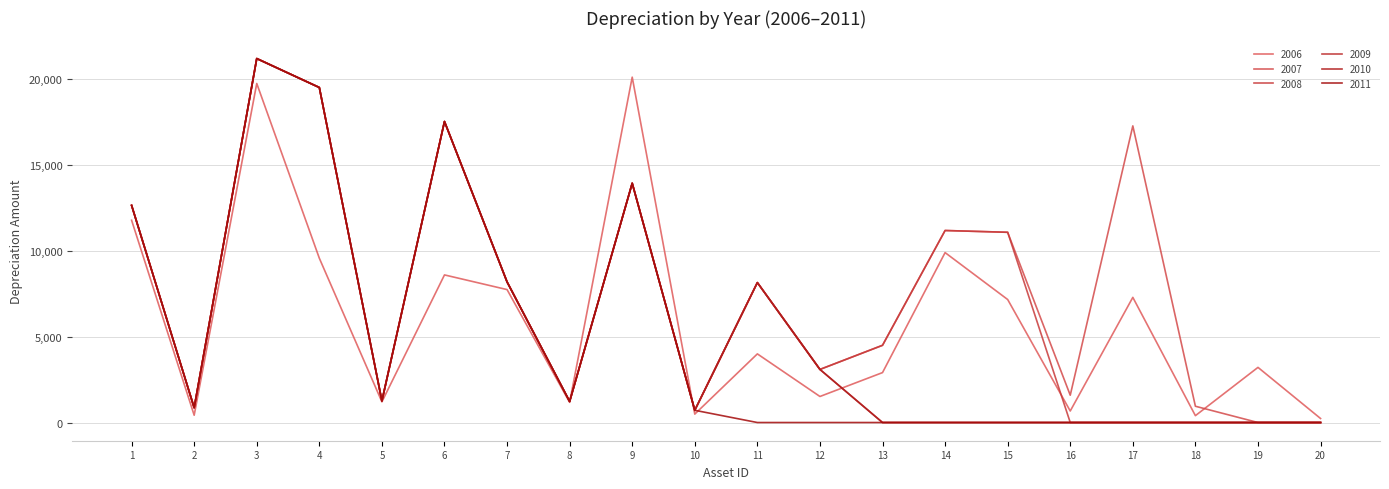

Reading left to right, what are all the values shown in this chart?

2006: 11785.3	424.7	19756.4	9573.8	1204.5	8601.6	7746.1	1176.1	20124.8	490.3	3999.6	1517.4	2909.6	9901.4	7167.5	671.8	7292.6	400.2	3213.2	234.3
2007: 12651.9	861.1	21209.0	19522.1	1256.1	17539.5	8195.2	1226.5	13943.2	713.0	8155.7	3094.1	4500.0	11188.9	11085.3	1592.3	17284.3	948.6	0.0	0.0
2008: 12651.9	861.1	21209.0	19522.1	1256.1	17539.5	8195.2	1226.5	13943.2	713.0	8155.7	3094.1	4500.0	11188.9	11085.3	0.0	0.0	0.0	0.0	0.0
2009: 12651.9	861.1	21209.0	19522.1	1256.1	17539.5	8195.2	1226.5	13943.2	713.0	8155.7	3094.1	0.0	0.0	0.0	0.0	0.0	0.0	0.0	0.0
2010: 12651.9	861.1	21209.0	19522.1	1256.1	17539.5	8195.2	1226.5	13943.2	713.0	8155.7	3094.1	0.0	0.0	0.0	0.0	0.0	0.0	0.0	0.0
2011: 12651.9	861.1	21209.0	19522.1	1256.1	17539.5	8195.2	1226.5	13943.2	713.0	0.0	0.0	0.0	0.0	0.0	0.0	0.0	0.0	0.0	0.0